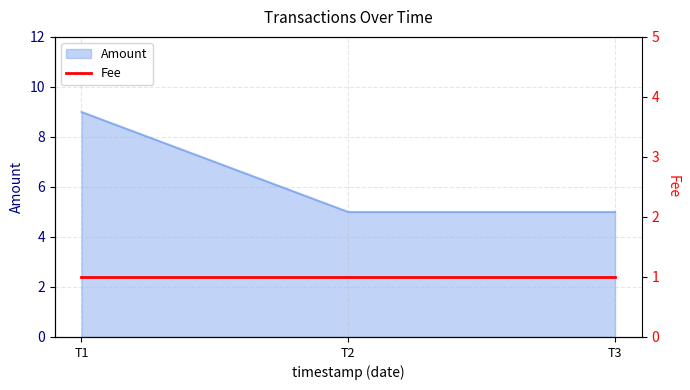

What is the maximum value for Amount?

9